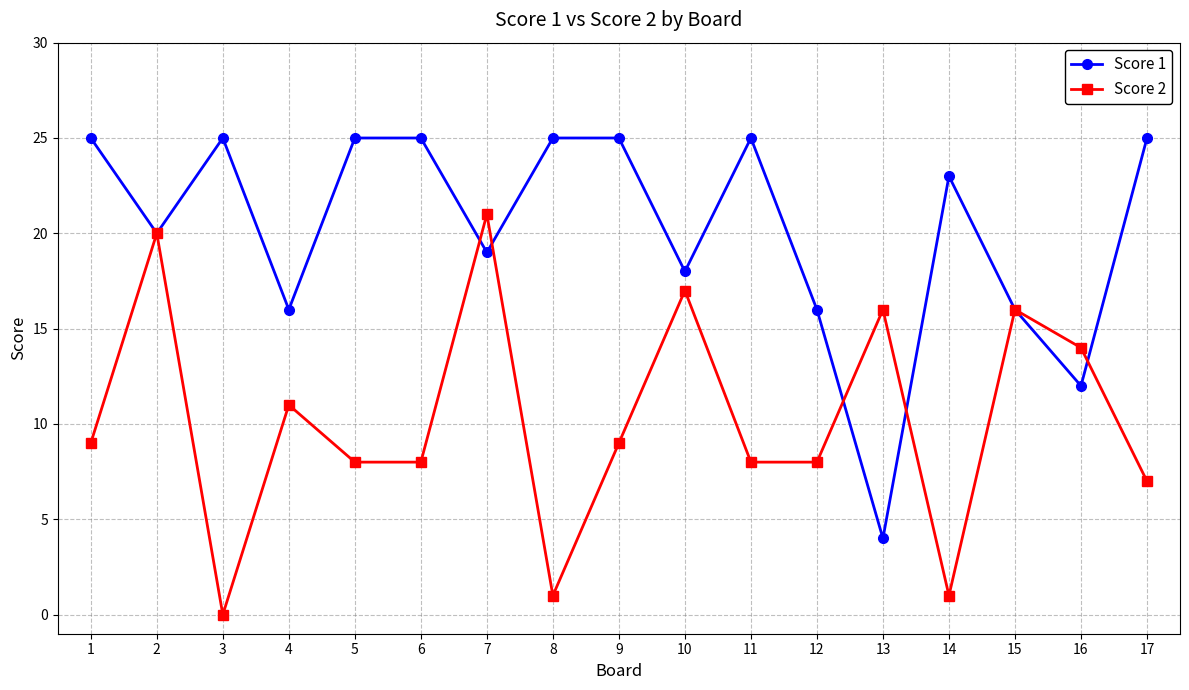

Between 2 and 9, which series saw the biggest shift?

Score 2